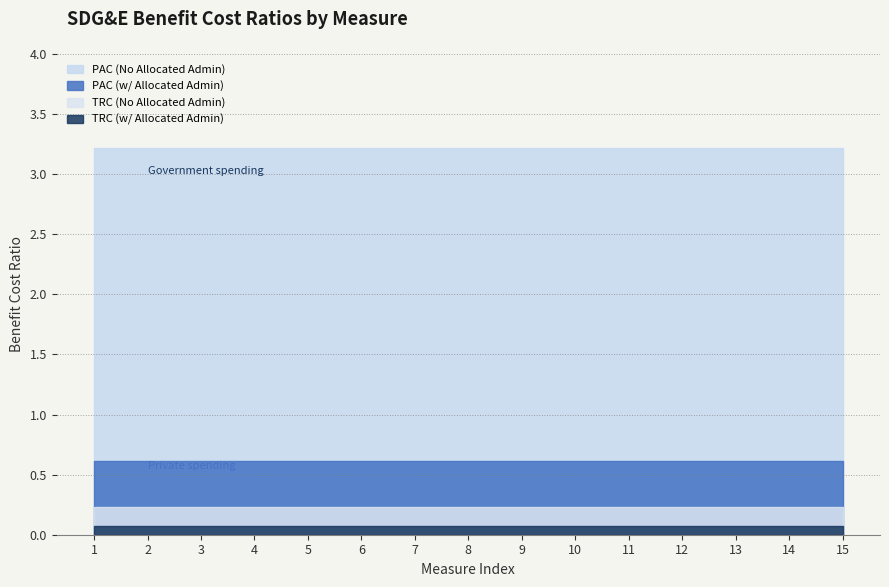

Which has a higher value, 3 or 4?

3